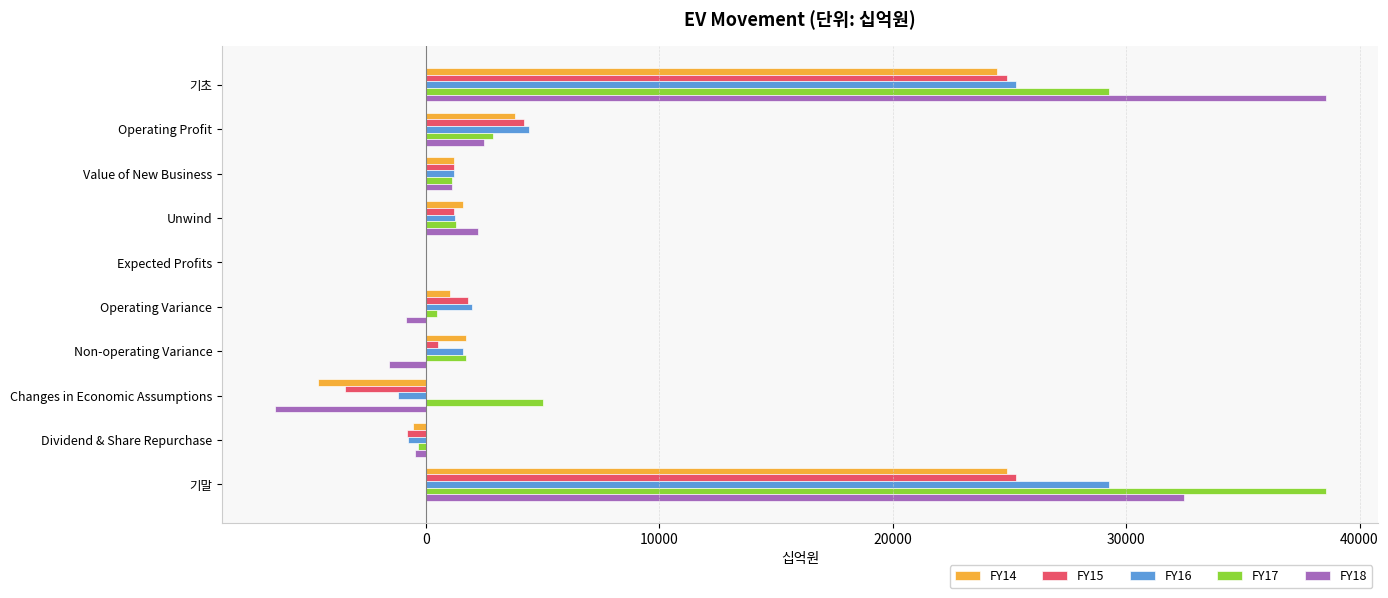

What are all the series names shown in the legend?

FY14, FY15, FY16, FY17, FY18